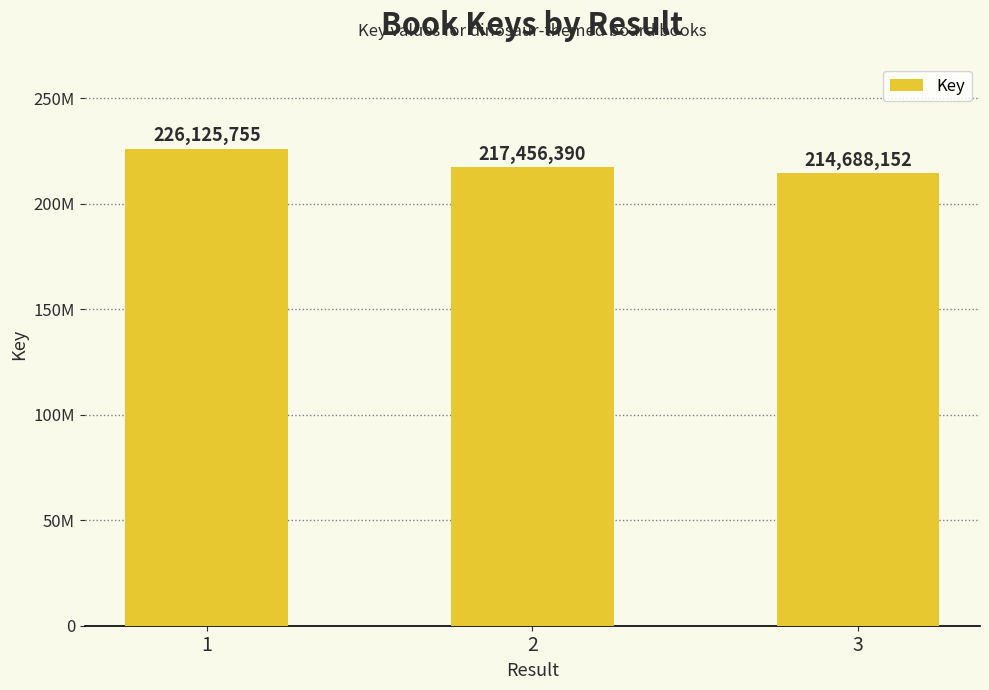

Does the chart contain any negative values?

No